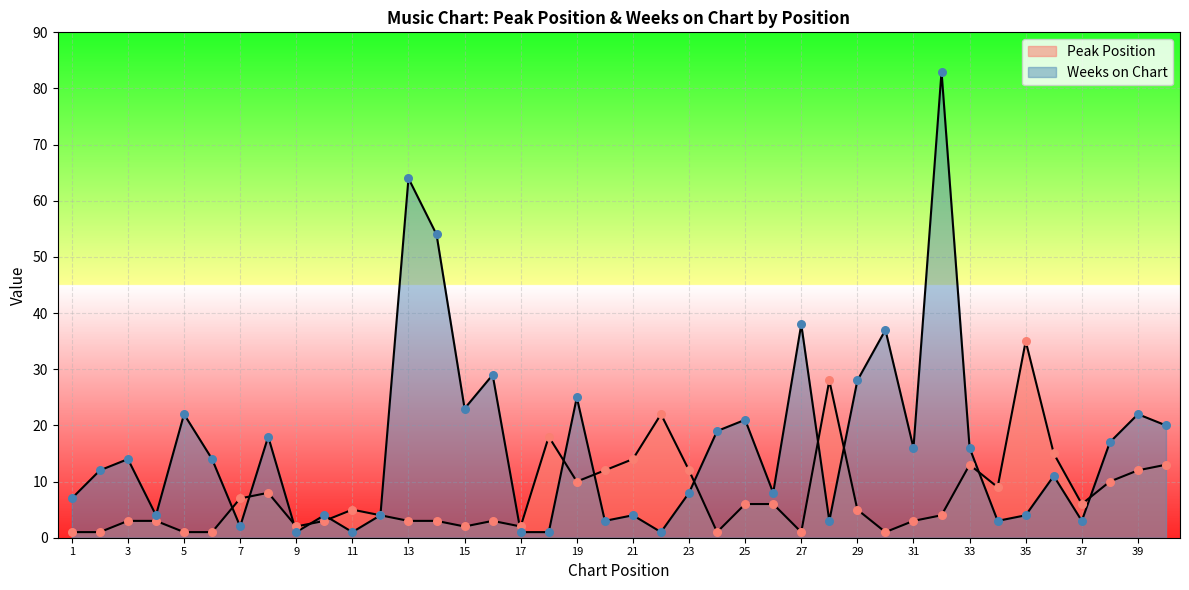

Which series has the largest Y range (max minus min)?

Weeks on Chart